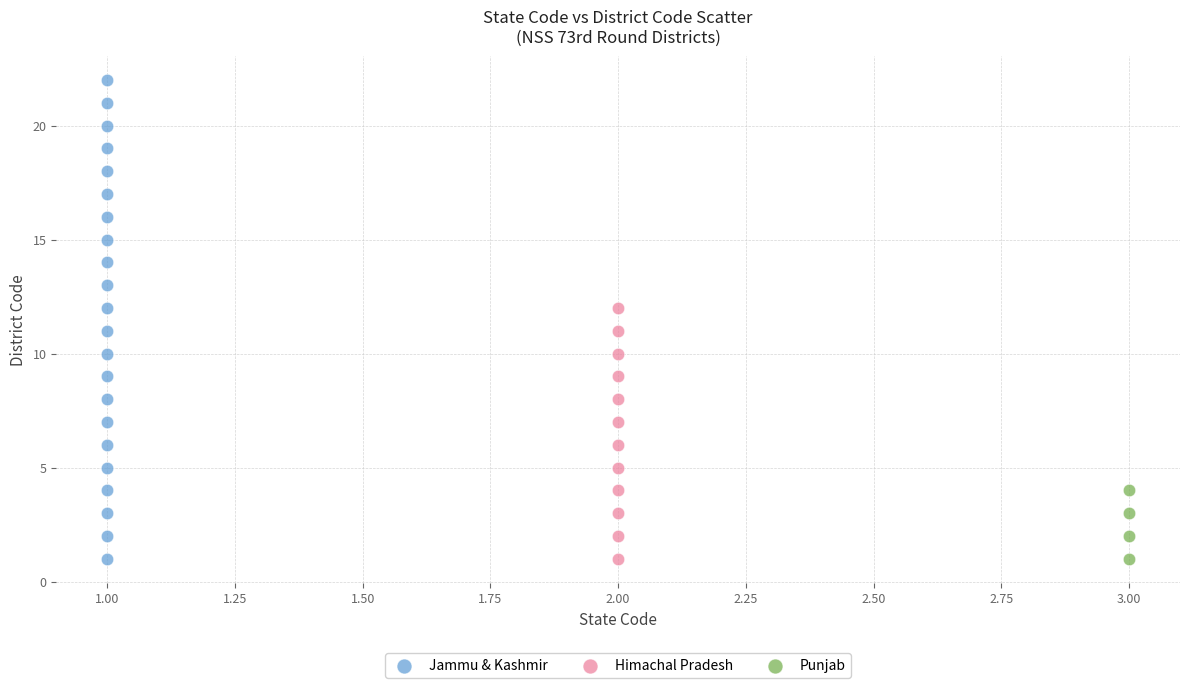

Which series contains the highest Y value?

Jammu & Kashmir